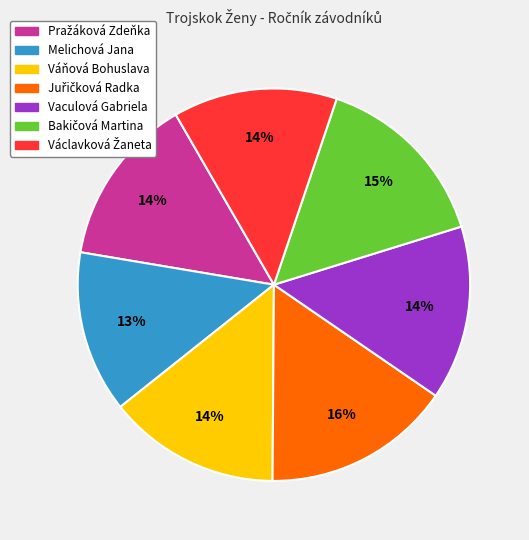

Count the number of slices in the pie.

7